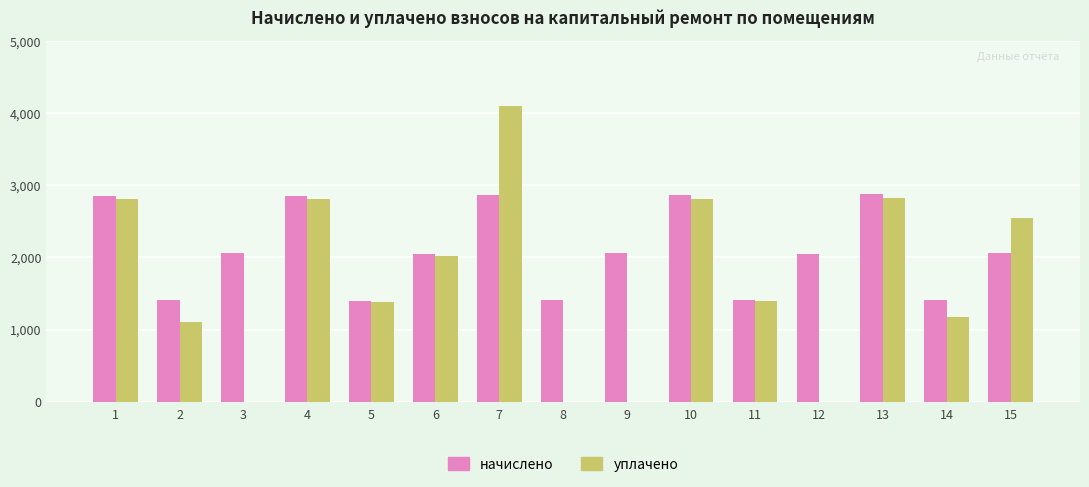

What are all the series names shown in the legend?

начислено, уплачено